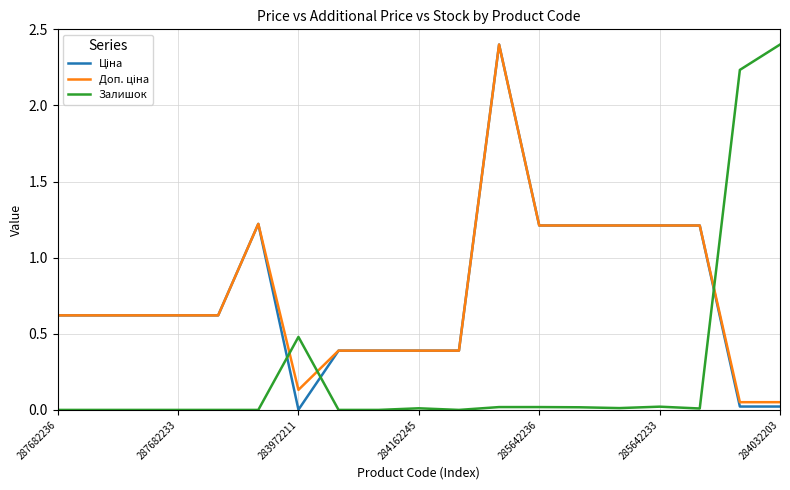

Is this an area chart (filled region under the line)?

No